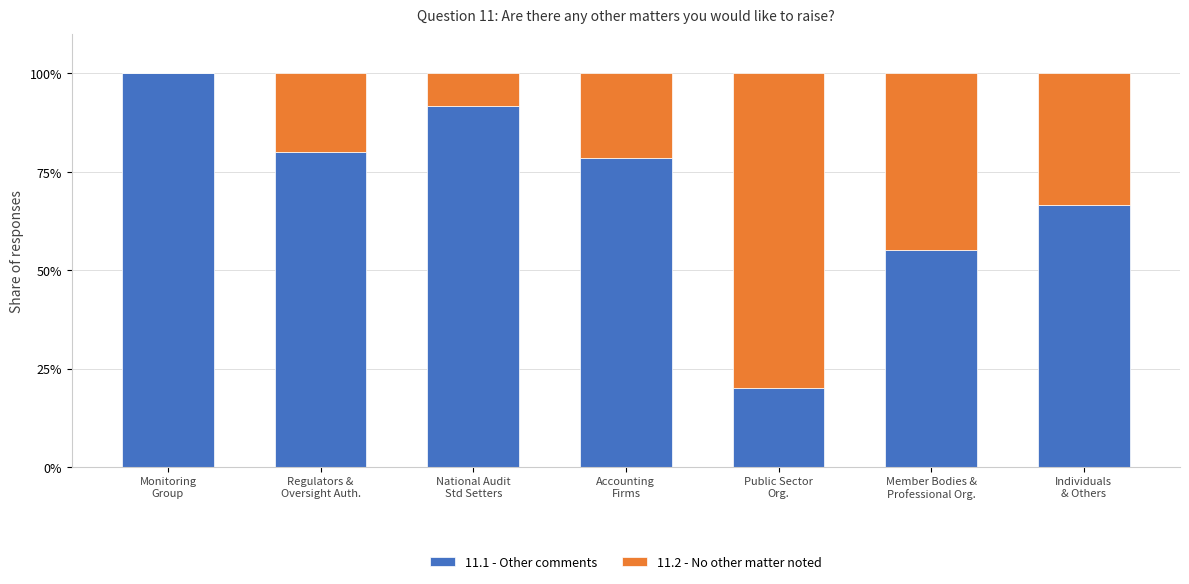

What is the sum of all 11.1 - Other comments values?

492.1